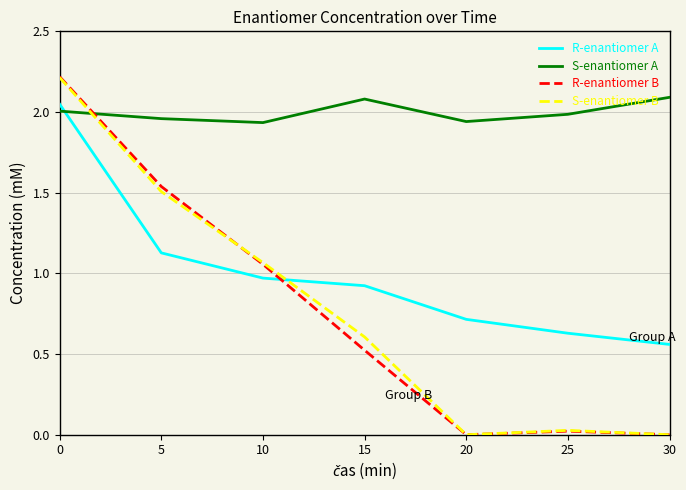

How many intersections are there between R-enantiomer A and S-enantiomer A?

1